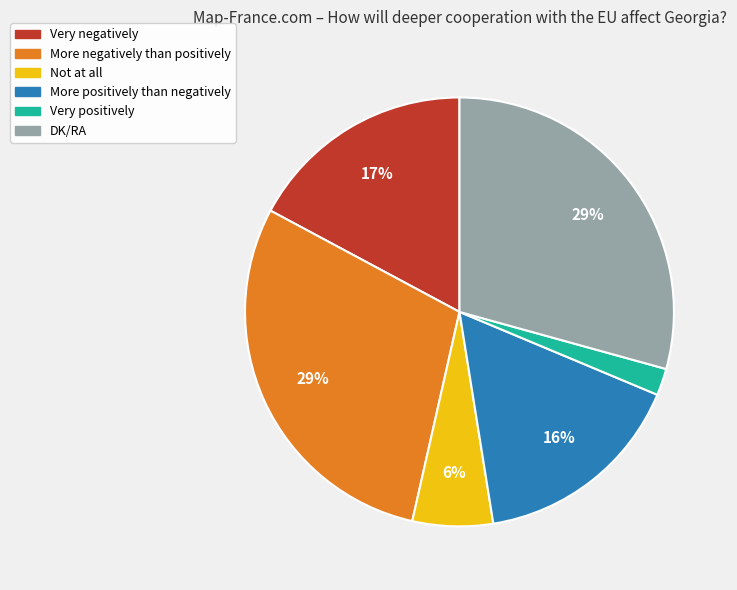

Approximately how many times larger is the value at Very positively compared to Not at all?

0.3